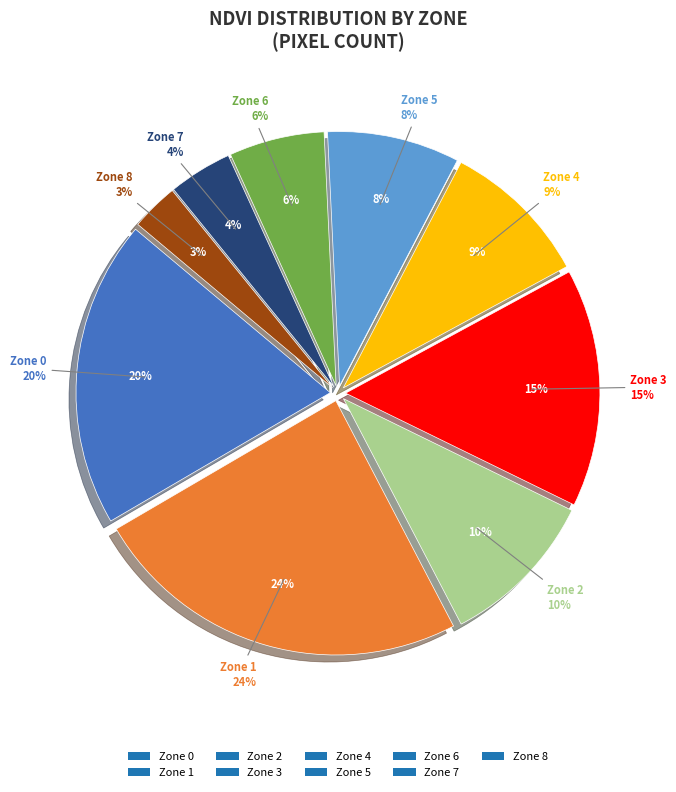

Is the sum of Zone 7 and Zone 0 greater than half?

No